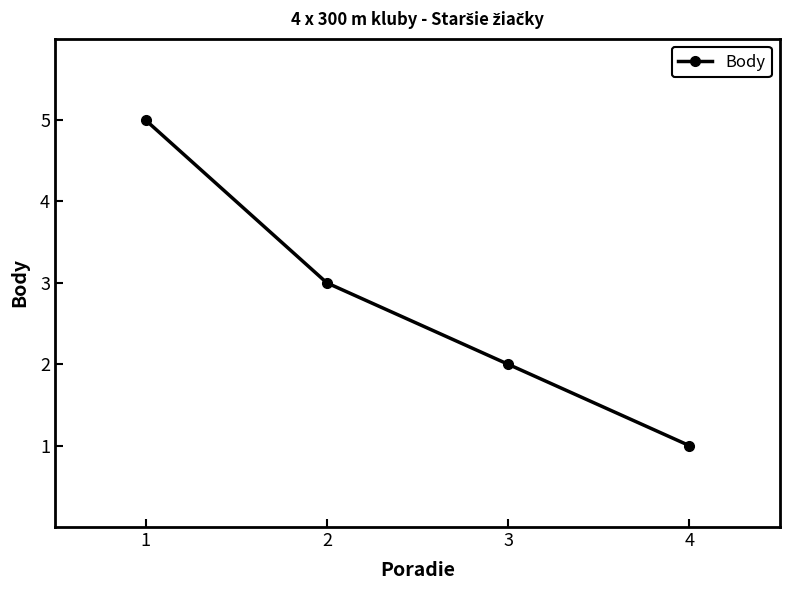

What is the difference between the maximum and minimum values?

4